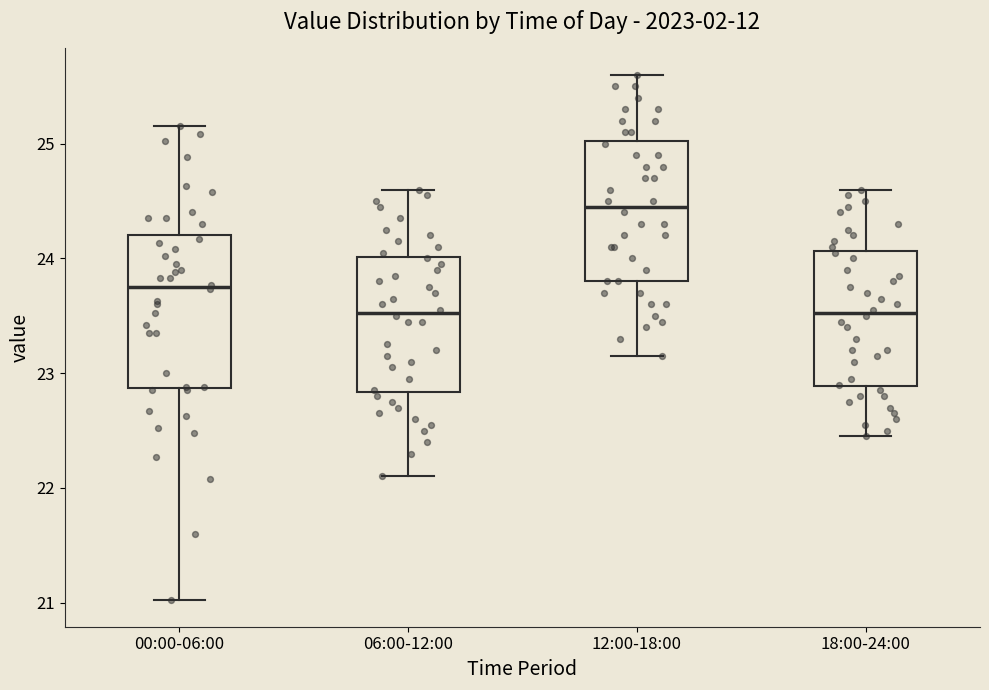

Reading left to right, read every box against the y-axis: the position of its median line, the range the box covers, and the ends of its whiskers. The values are not printed on the chart, so give them approximately, as read against the axis.

00:00-06:00: median 23.8, box 22.9 to 24.2, whiskers 21.0 to 25.2
06:00-12:00: median 23.5, box 22.8 to 24.0, whiskers 22.1 to 24.6
12:00-18:00: median 24.5, box 23.8 to 25.0, whiskers 23.2 to 25.6
18:00-24:00: median 23.5, box 22.9 to 24.1, whiskers 22.5 to 24.6